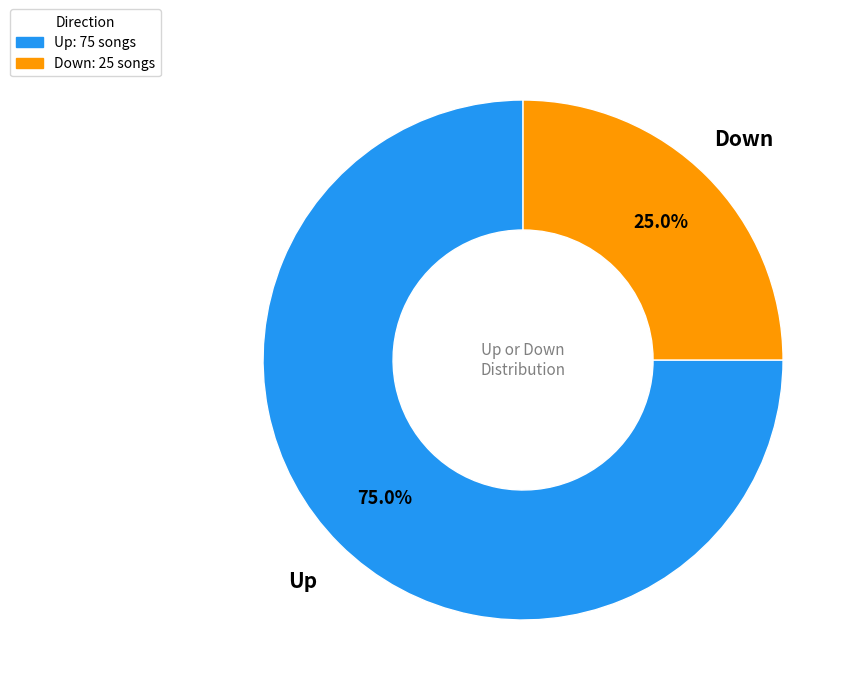

How much of the chart is everything except Down: 25 songs?

75.0%